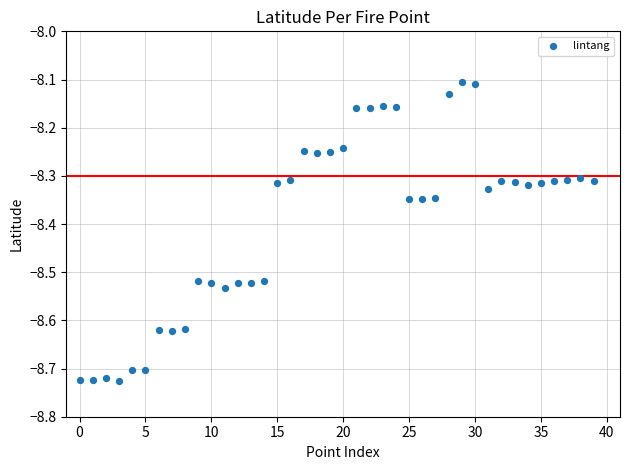

What is the range of Y values (max minus min)?

0.6